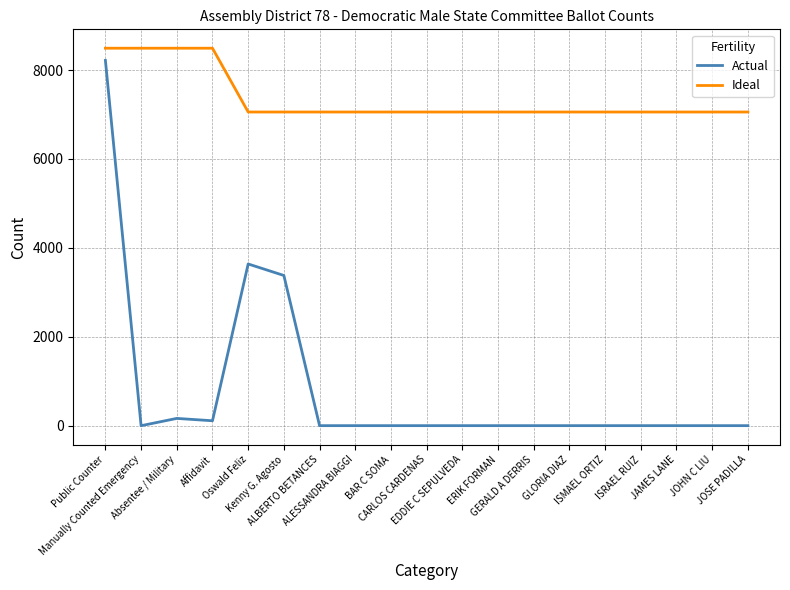

True or false: Ideal and Actual cross at least once.

False